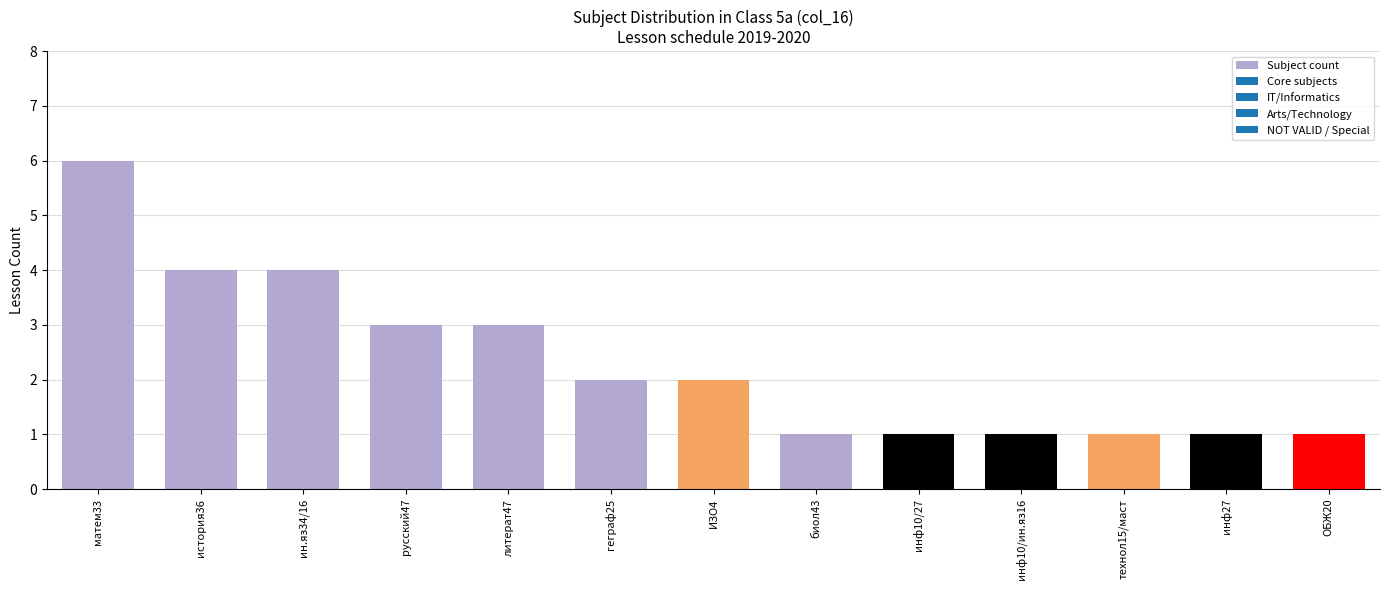

How many data points does each series have?

13